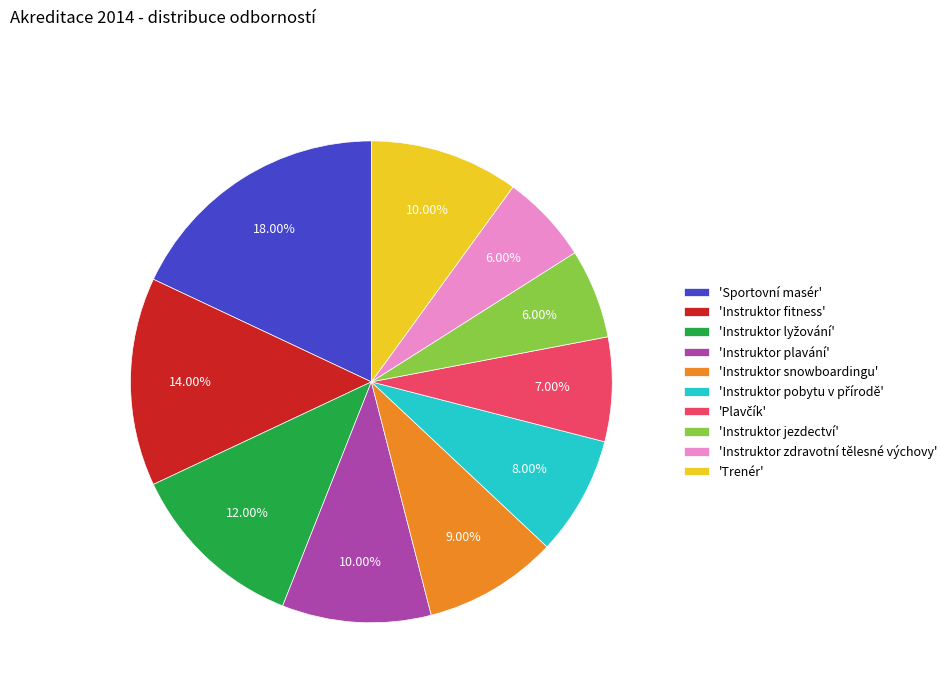

Between 'Instruktor snowboardingu' and 'Instruktor jezdectví', which is larger?

'Instruktor snowboardingu'